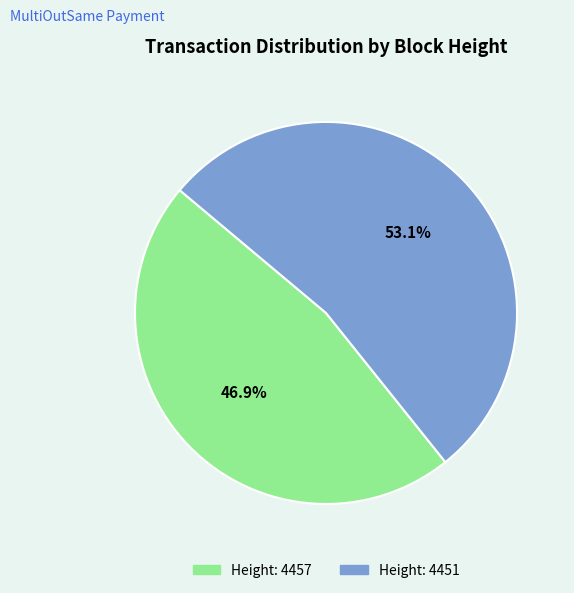

Does any single category account for the majority?

Yes